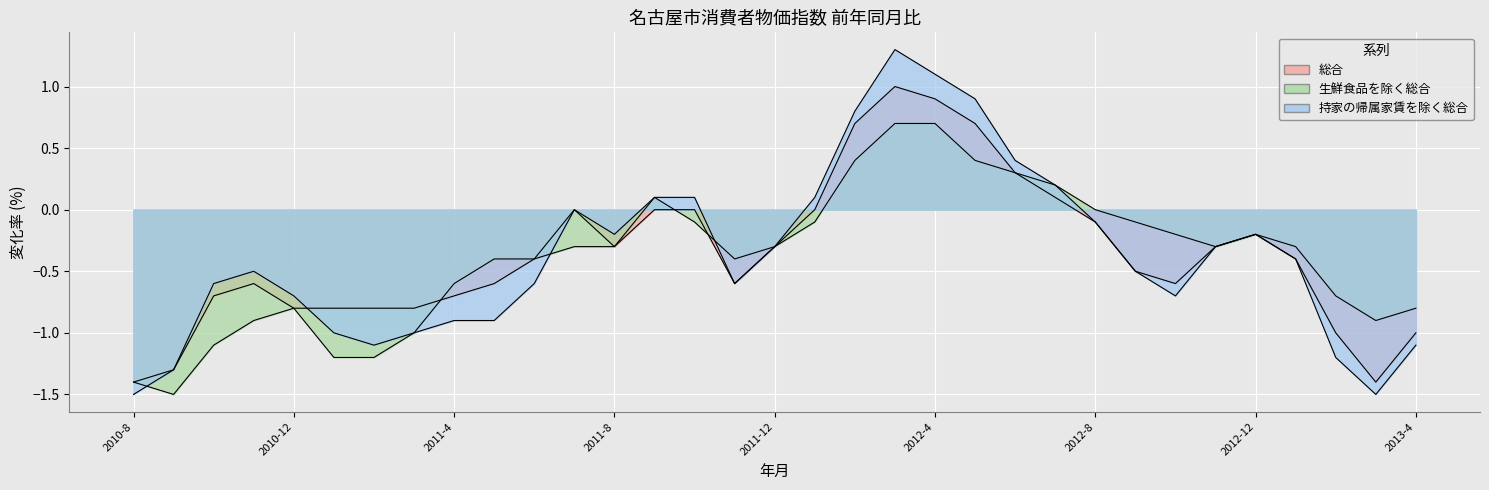

Which series changed the most between 2011-7 and 2012-10?

持家の帰属家賃を除く総合